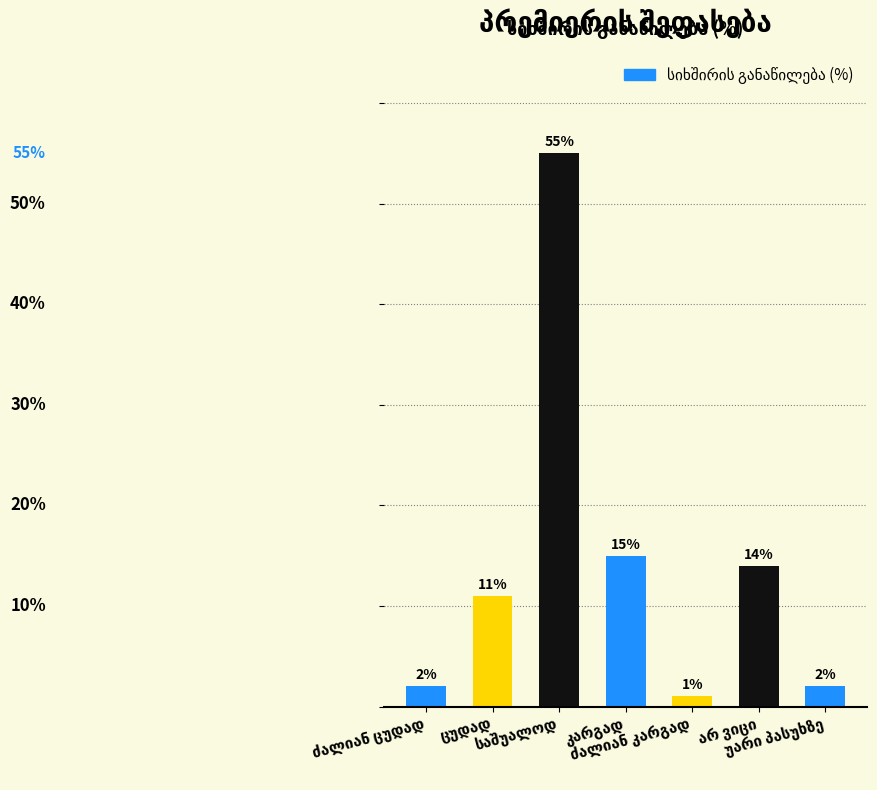

What is the label of the 1st bar from the left?

ძალიან ცუდად